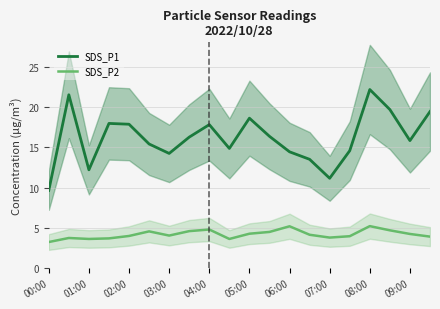

What is the smallest value displayed?

3.2